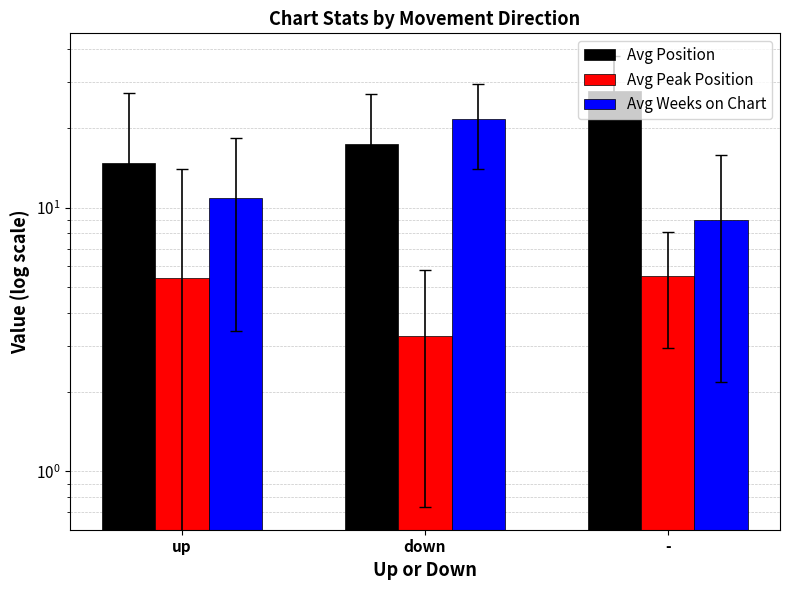

What is the spread (max minus min) of values at -?

22.1